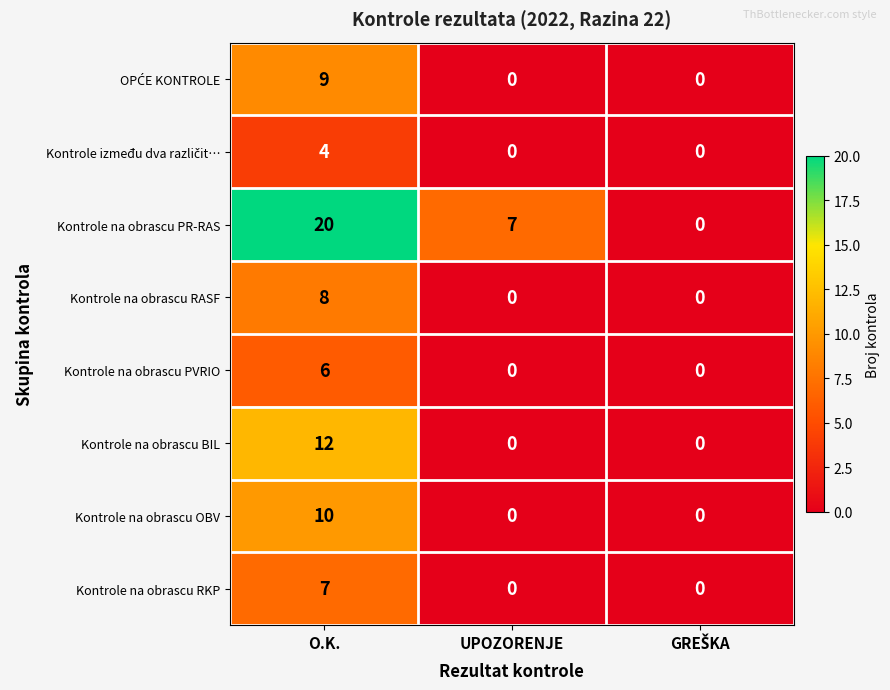

What is the average value of the Kontrole na obrascu RASF series?

3